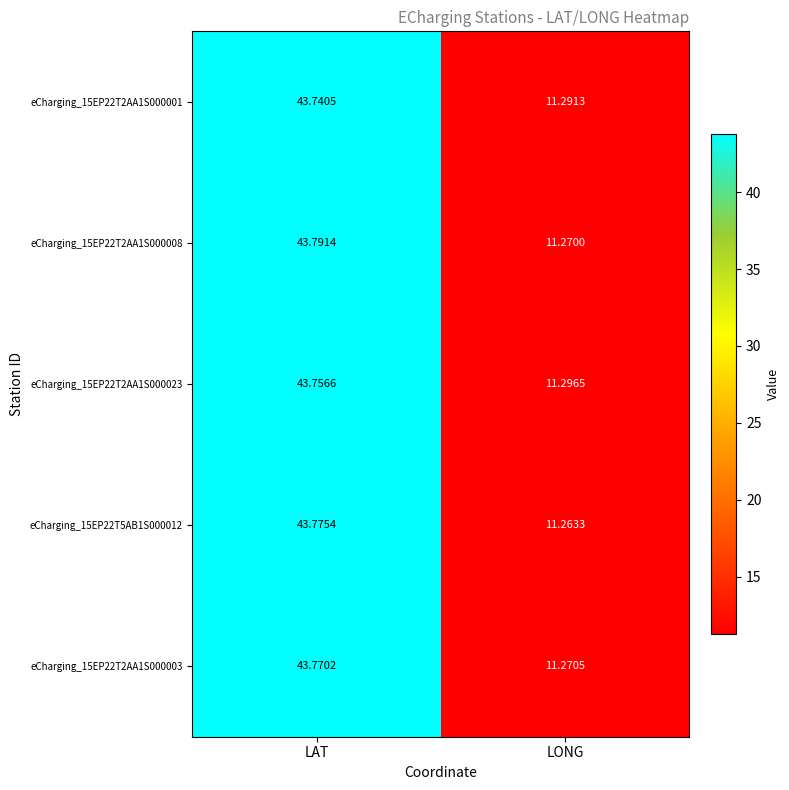

At which category does the chart reach its minimum across all series?

LONG